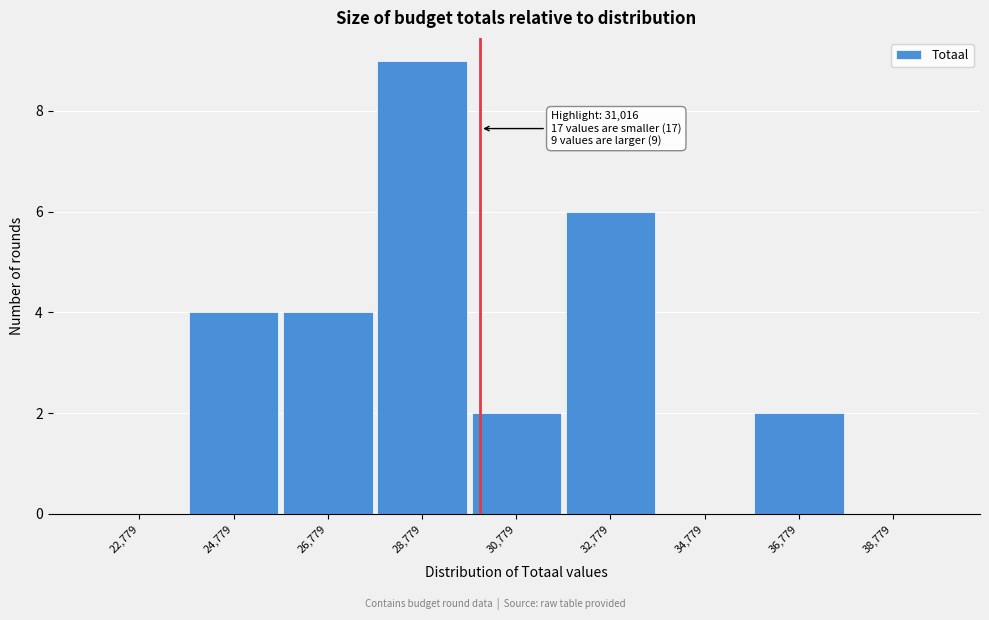

Reading right to left, list all the values displayed in this chart.

38,779=0	36,779=2	34,779=0	32,779=6	30,779=2	28,779=9	26,779=4	24,779=4	22,779=0